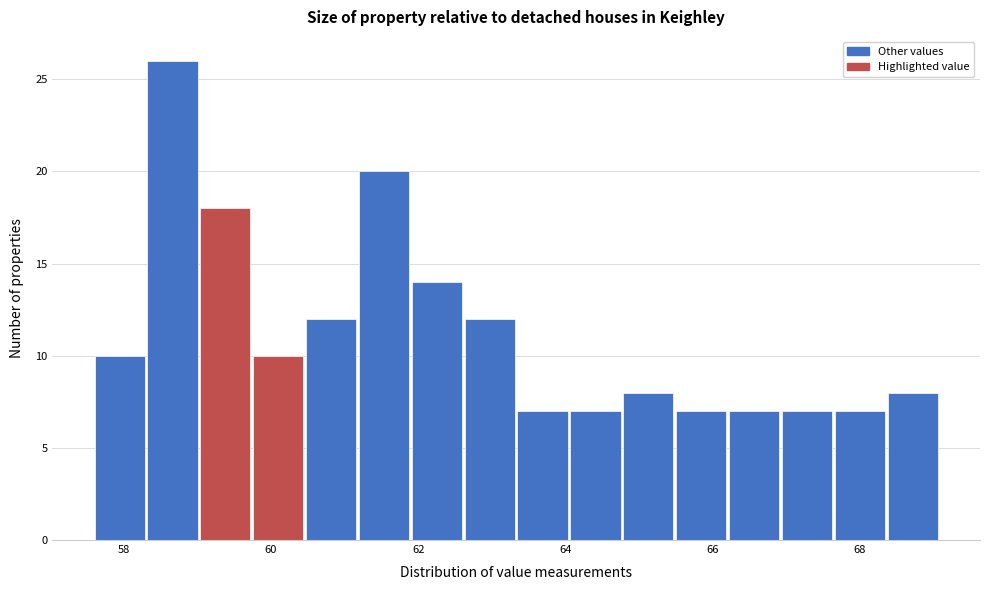

Around what value on the x-axis is the tallest bar? Give the approximate position of its centre, as read against the axis.

58.6